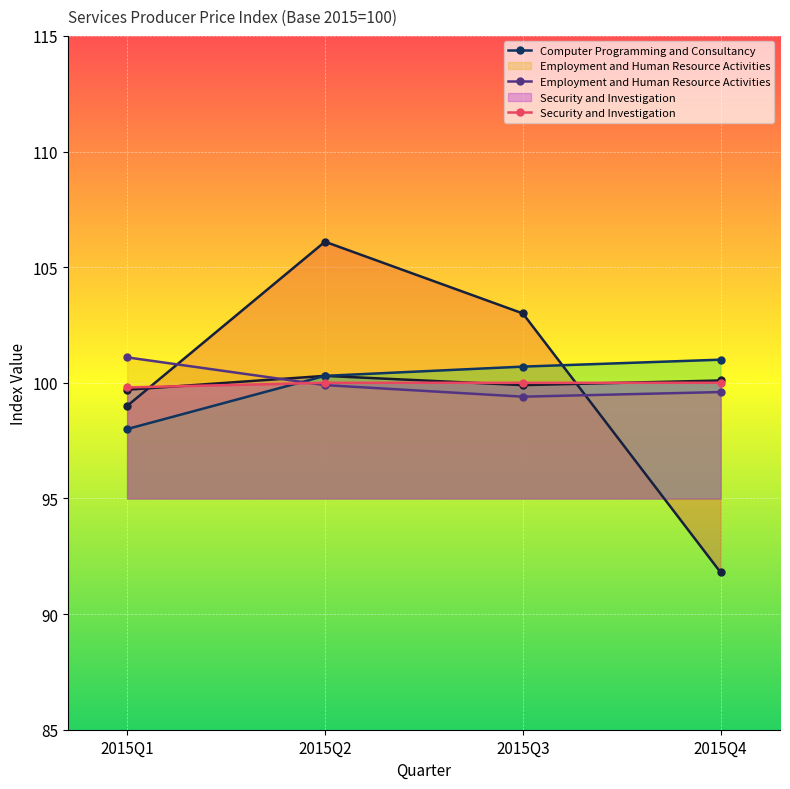

What is the spread (max minus min) of values at 2015Q3?

3.6